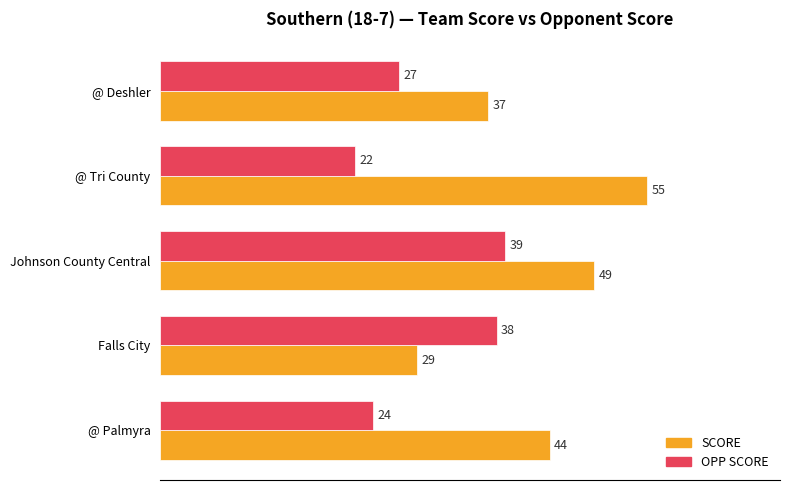

Is the value of OPP SCORE at @ Deshler greater than the value of SCORE at @ Palmyra?

No